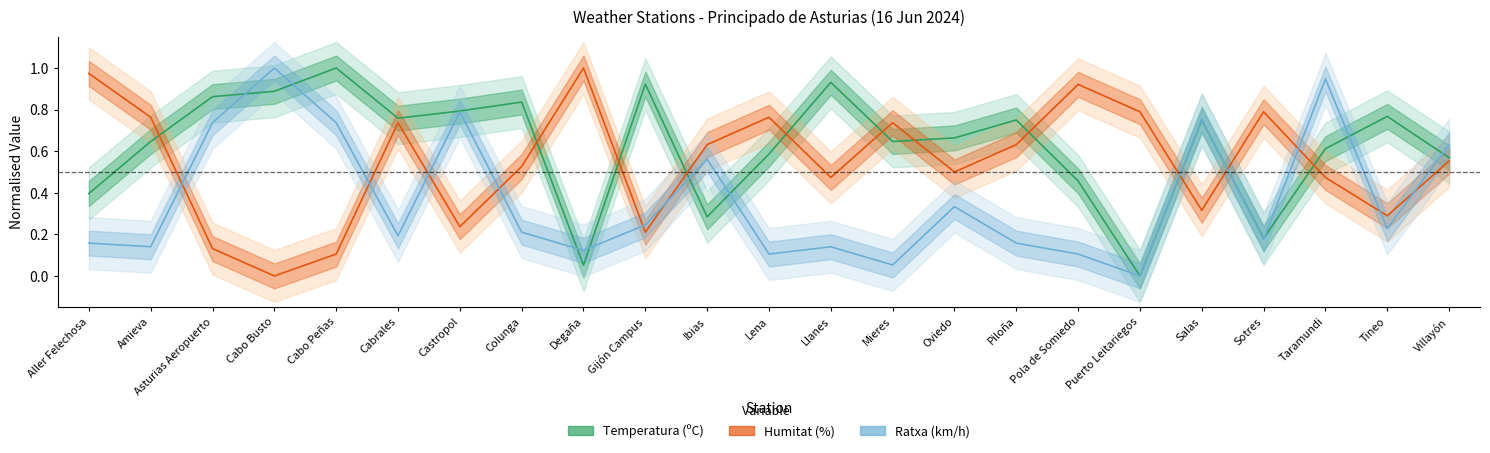

What position from the left is Castropol?

7